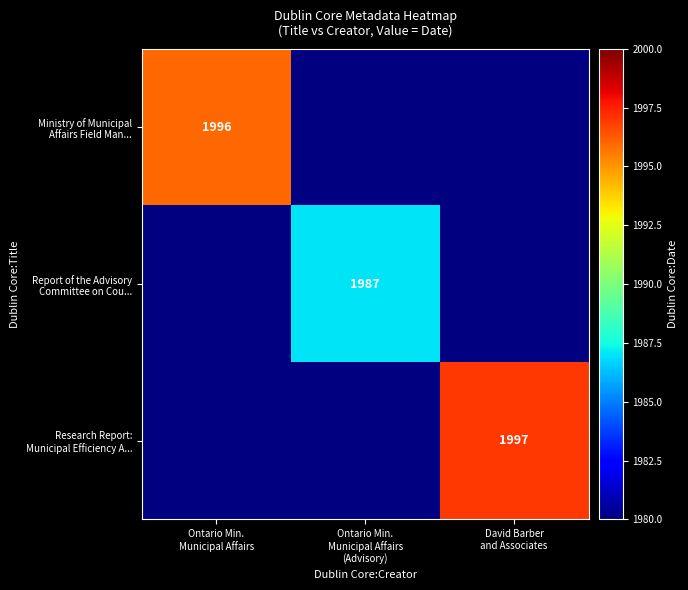

Count the number of categories in the chart.

3